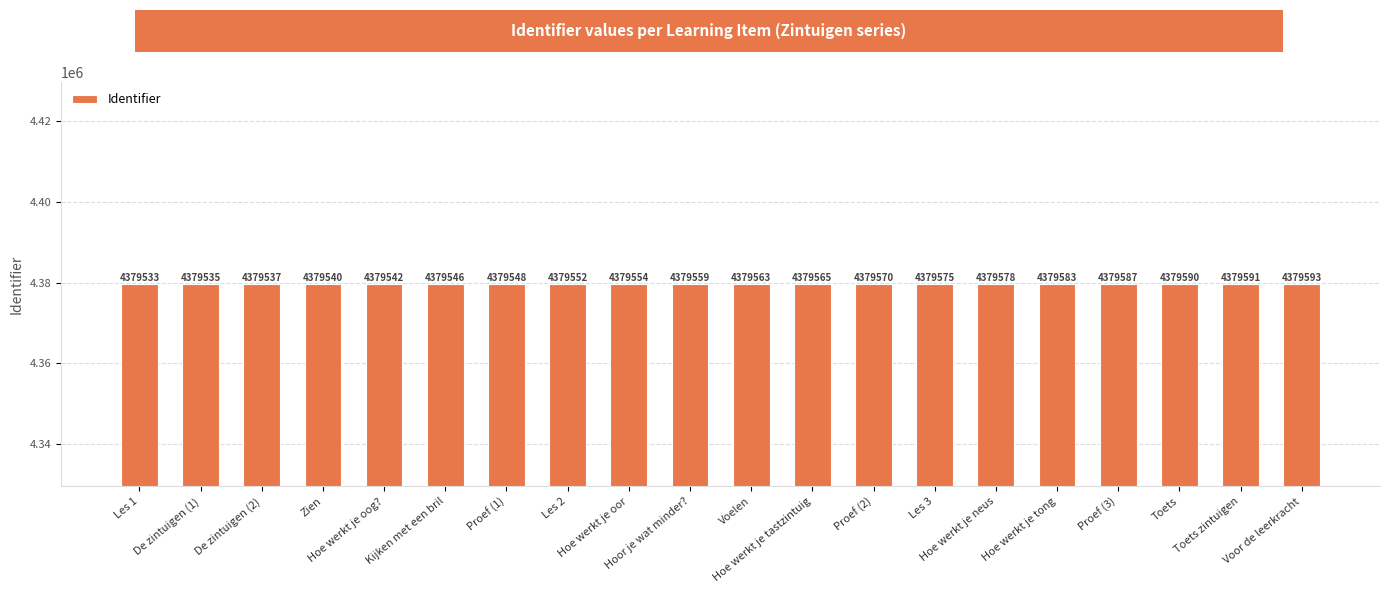

What is the label of the 8th bar from the right?

Proef (2)